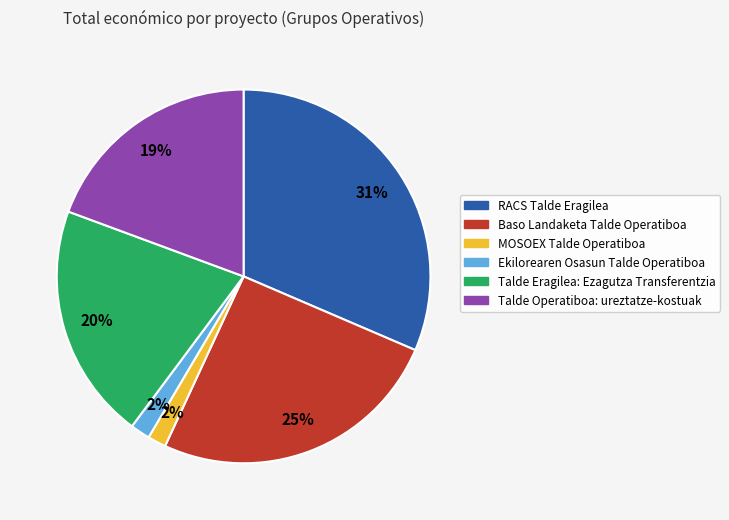

Between MOSOEX Talde Operatiboa and RACS Talde Eragilea, which is larger?

RACS Talde Eragilea